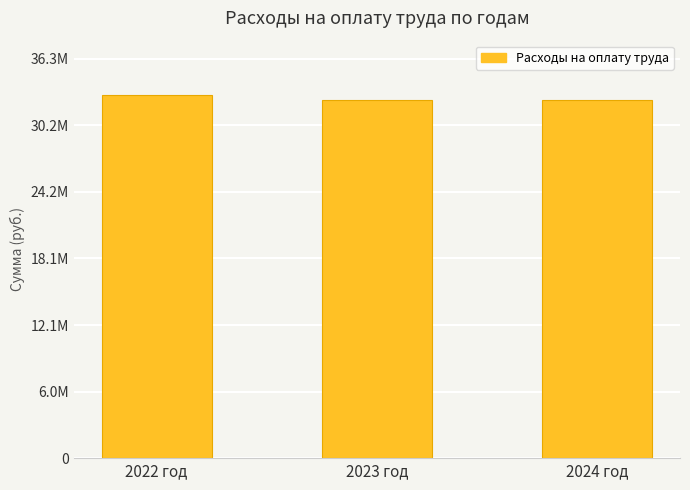

Rank the categories by value from highest to lowest.

2022 год, 2023 год, 2024 год